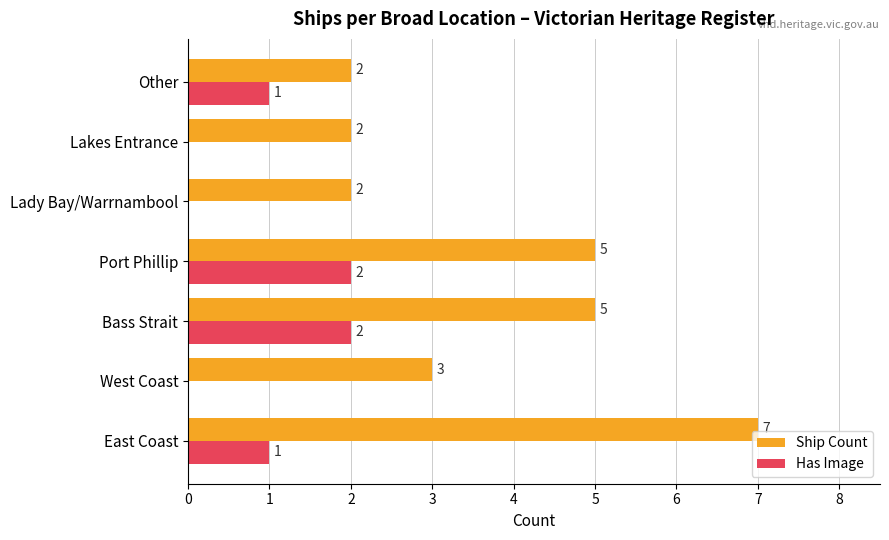

How many series are shown in this chart?

2